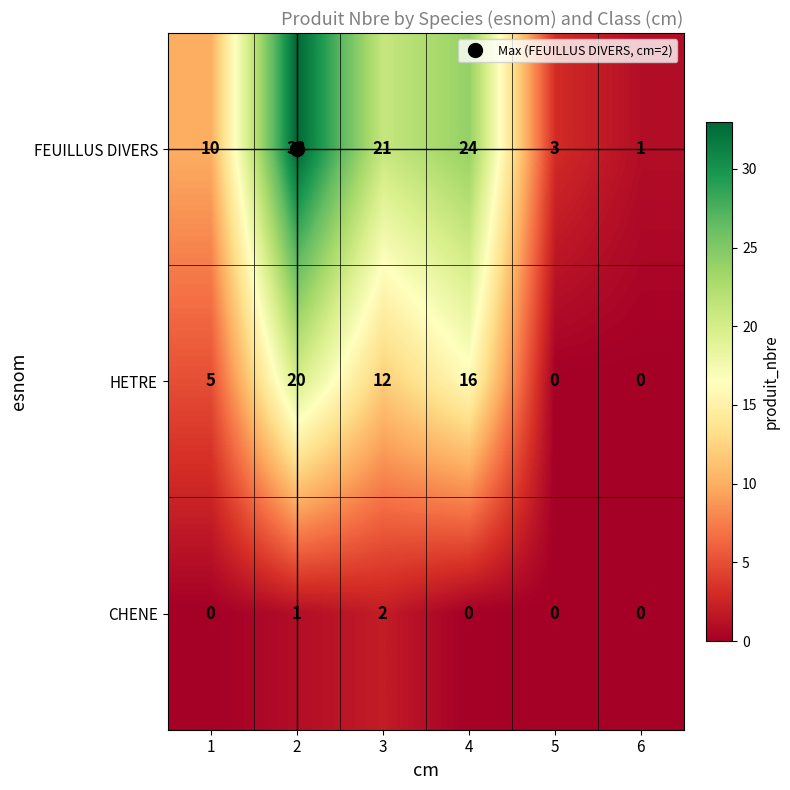

List the series in order of their peak value, lowest first.

CHENE, HETRE, FEUILLUS DIVERS